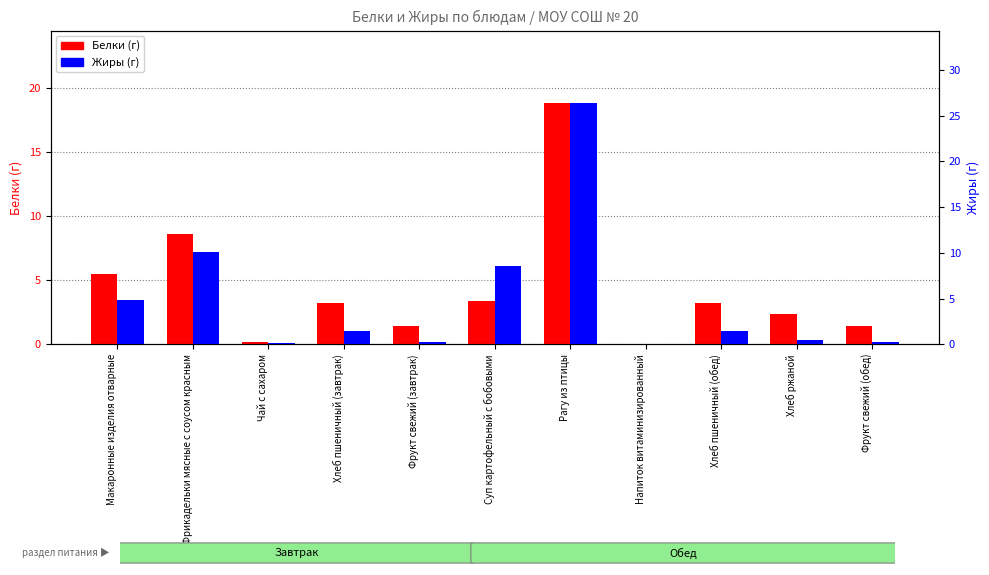

Which category has the lowest value across all series?

Напиток витаминизированный